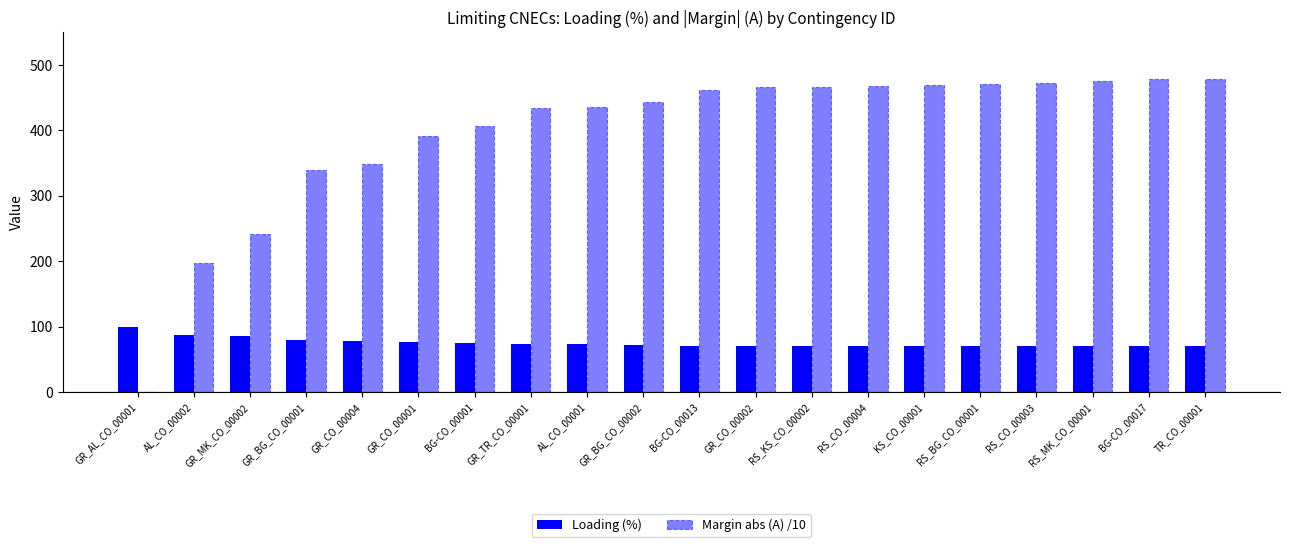

What is the average value of the Loading (%) series?

75